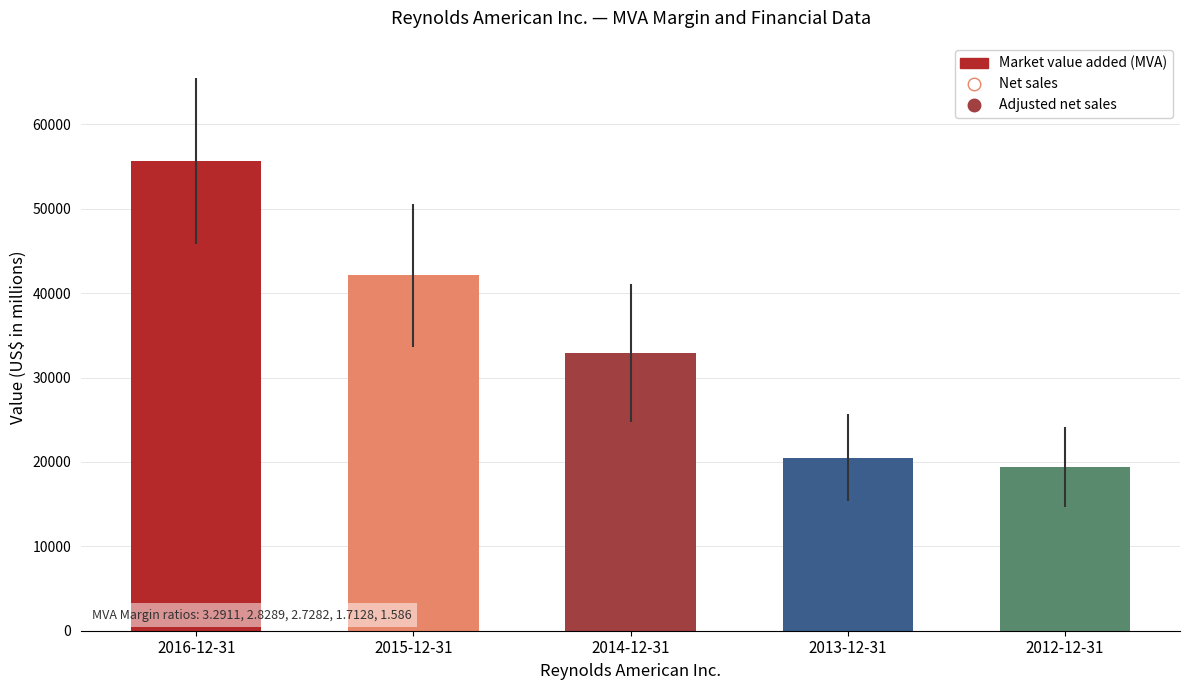

At which category is the sum across all series the highest?

2016-12-31